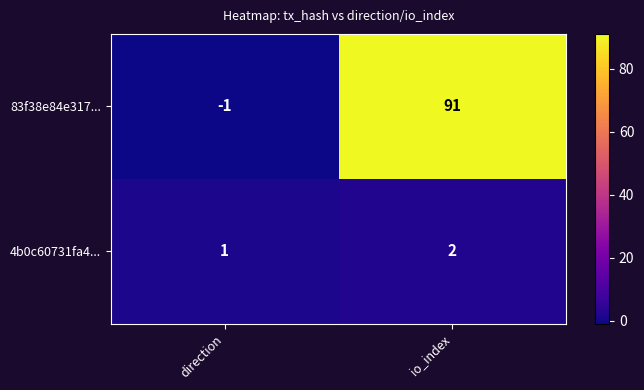

Is the value of 4b0c60731fa4... at direction greater than the value of 83f38e84e317... at direction?

Yes